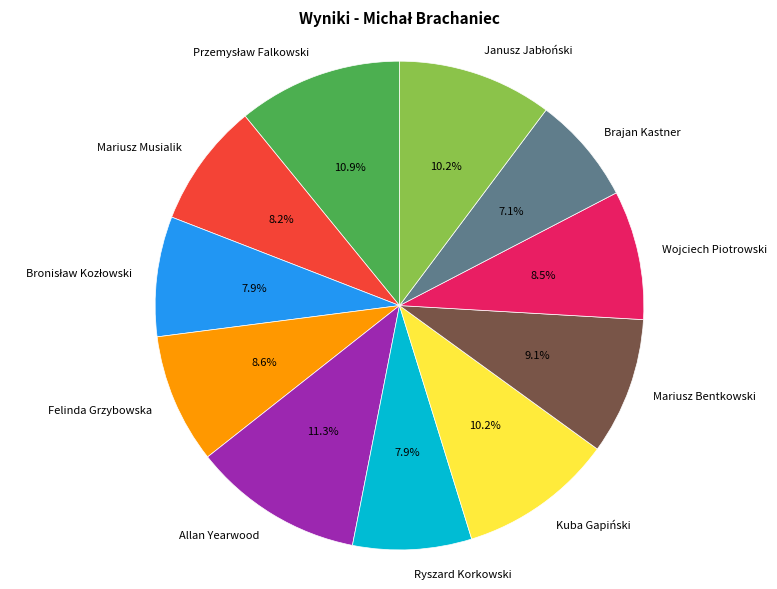

Between Kuba Gapiński and Brajan Kastner, which is larger?

Kuba Gapiński